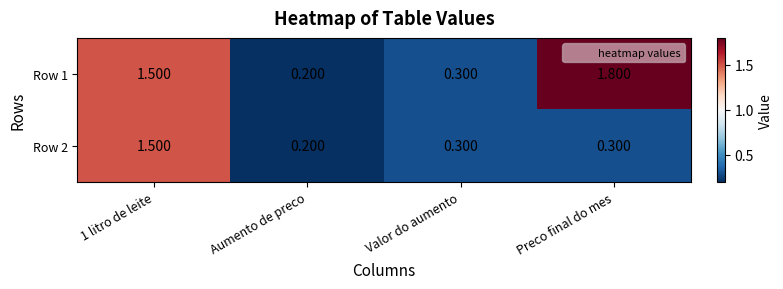

What is the greatest value displayed?

1.8